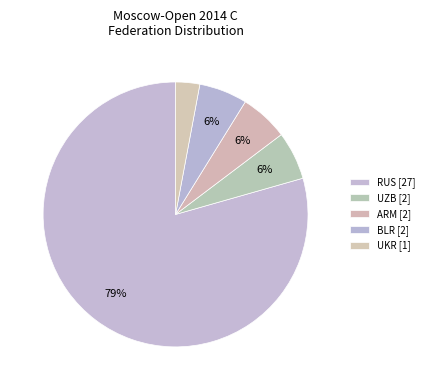

How many segments does this pie chart have?

5